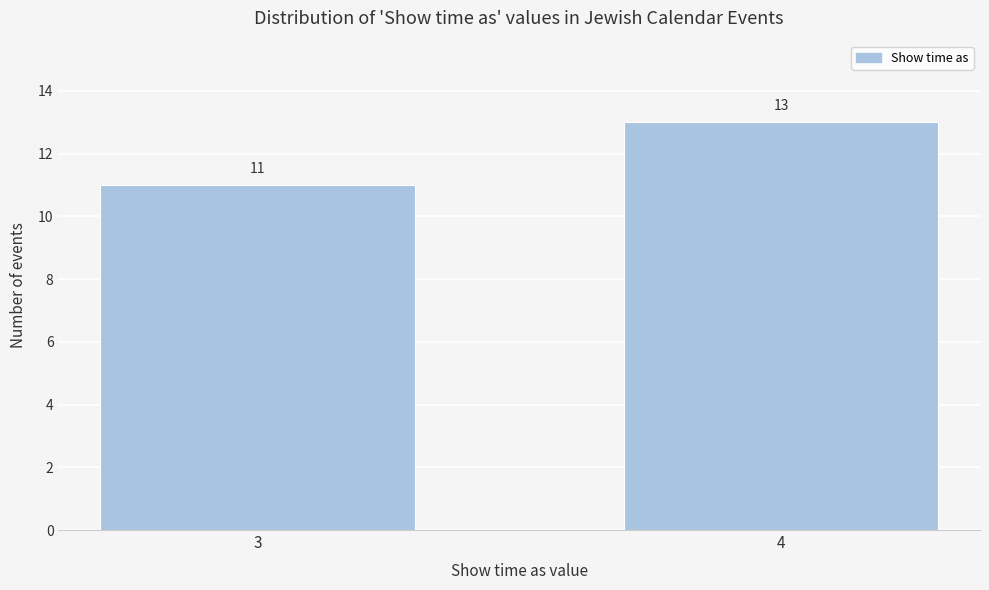

Reading left to right, what are all the values shown in this chart?

3=11	4=13